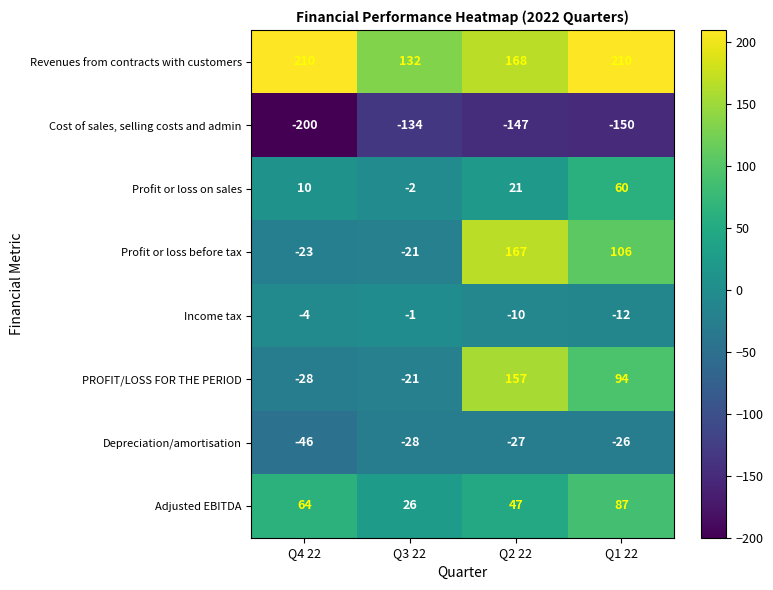

What is the difference between the maximum and minimum values in the Revenues from contracts with customers series?

78